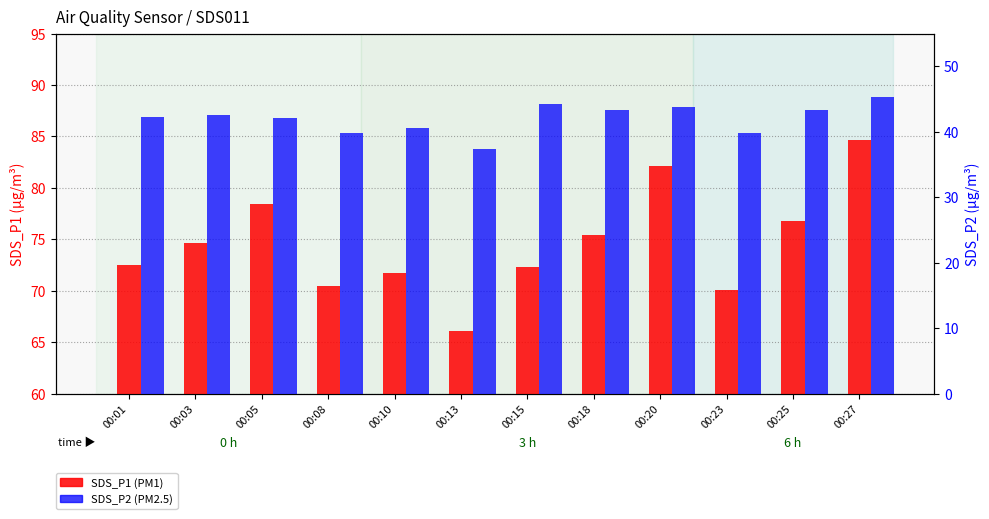

List the series in order of their peak value, highest first.

SDS_P1 (PM1), SDS_P2 (PM2.5)